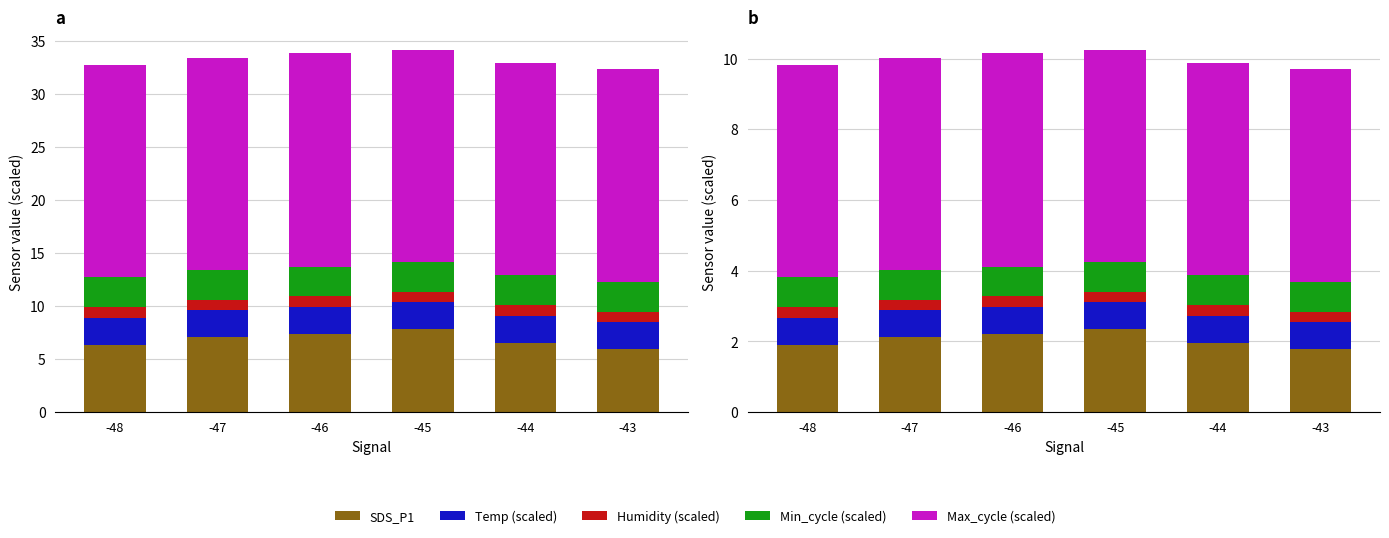

Reading left to right, list all the values displayed in this chart.

SDS_P1: -48=1.9	-47=2.1	-46=2.2	-45=2.3	-44=2.0	-43=1.8
Temp (scaled): -48=0.8	-47=0.8	-46=0.8	-45=0.8	-44=0.8	-43=0.8
Humidity (scaled): -48=0.3	-47=0.3	-46=0.3	-45=0.3	-44=0.3	-43=0.3
Min_cycle (scaled): -48=0.8	-47=0.8	-46=0.8	-45=0.8	-44=0.8	-43=0.8
Max_cycle (scaled): -48=6.0	-47=6.0	-46=6.0	-45=6.0	-44=6.0	-43=6.0